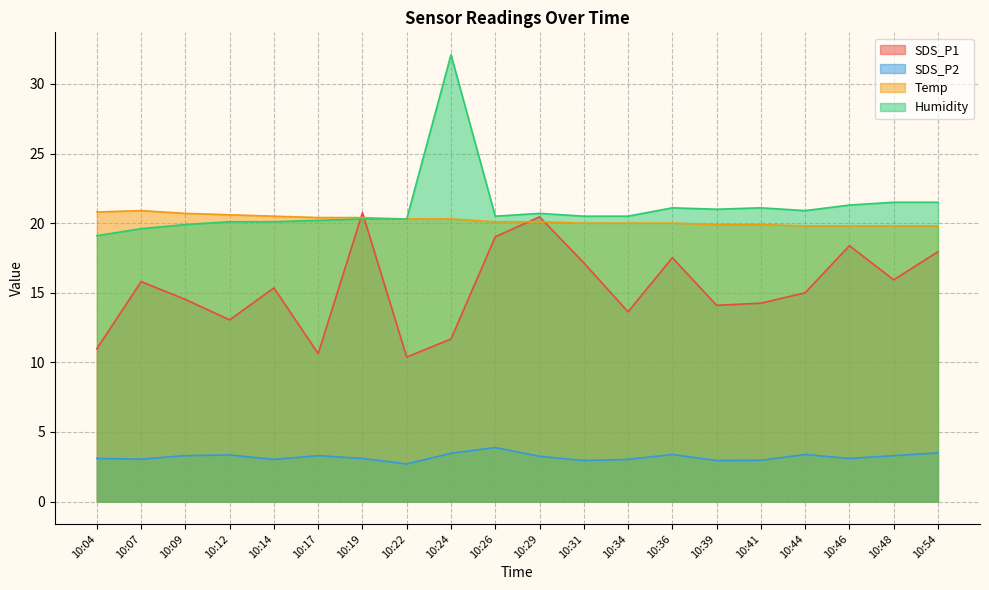

What is the smallest value displayed?

2.7